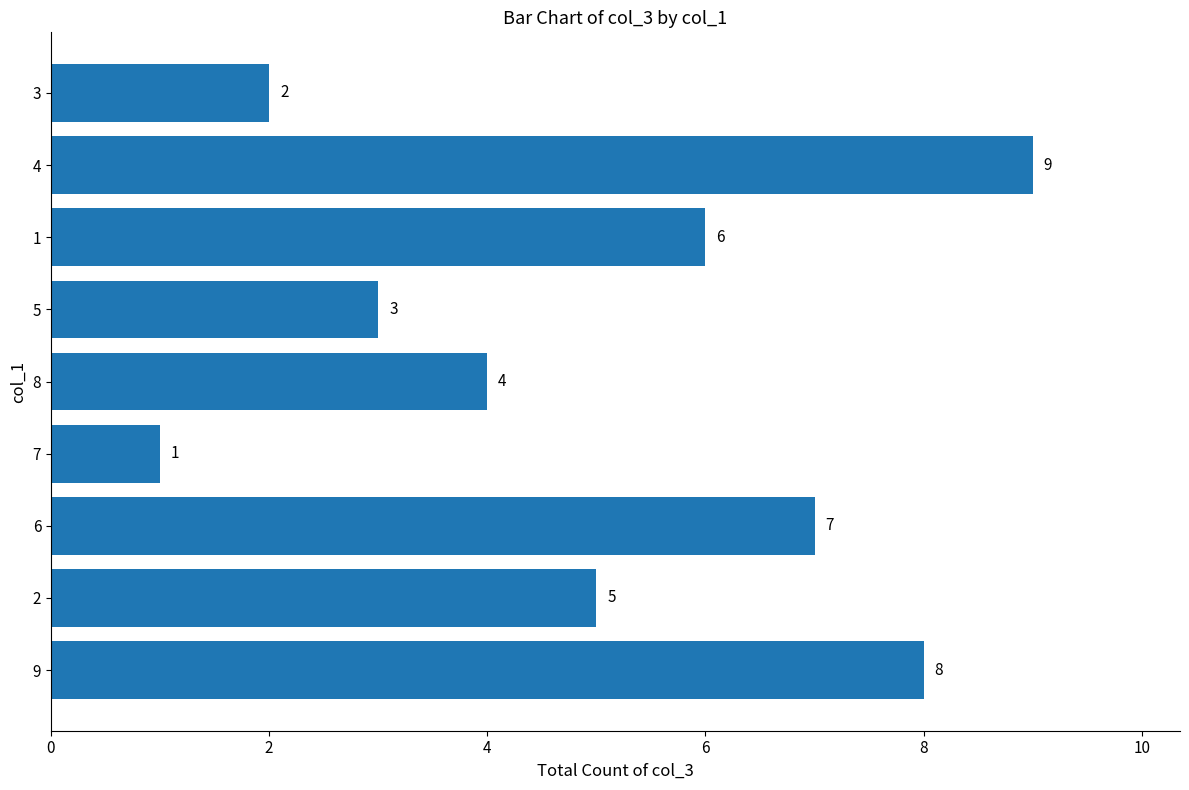

What is the average value?

5